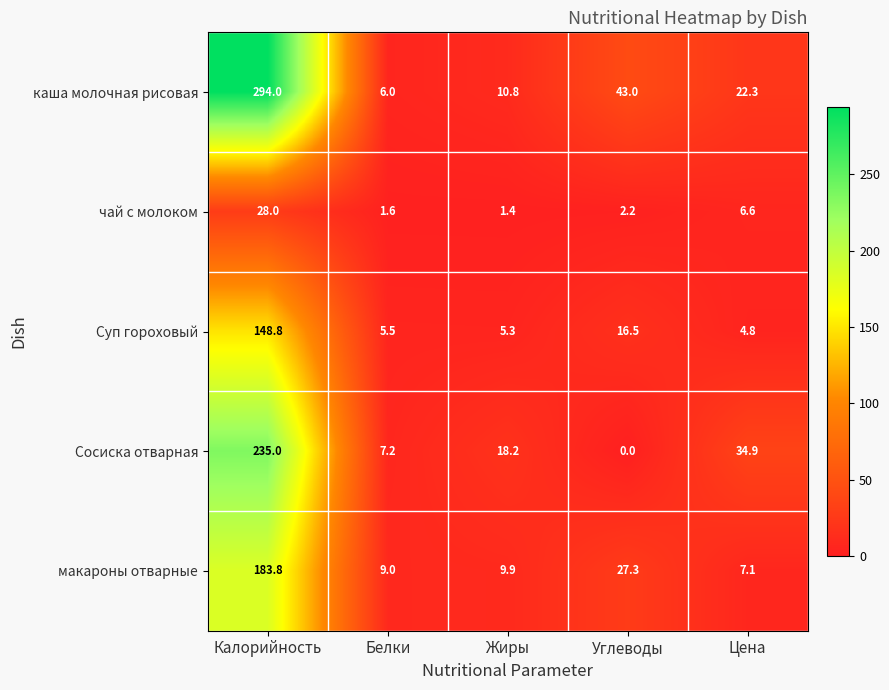

What is the total value across all series at Жиры?

45.6